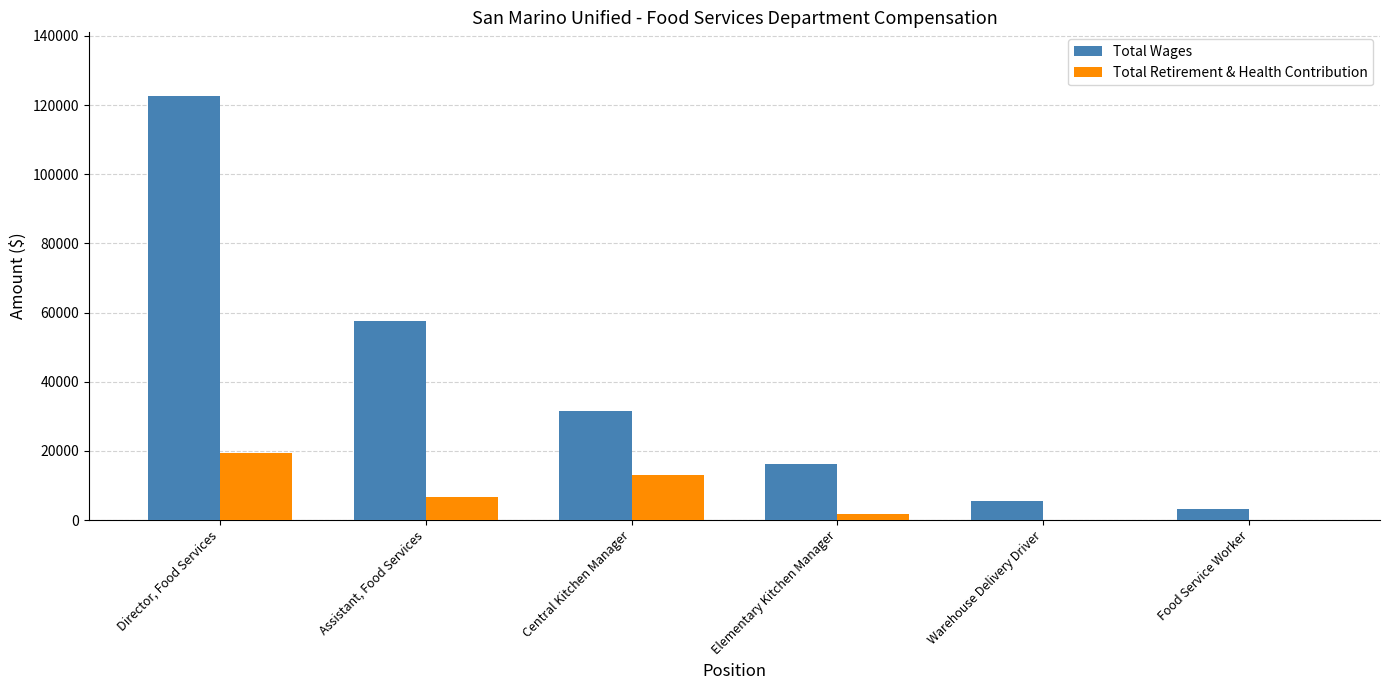

What is the sum of the Total Wages values at Central Kitchen Manager and Director, Food Services?

154064